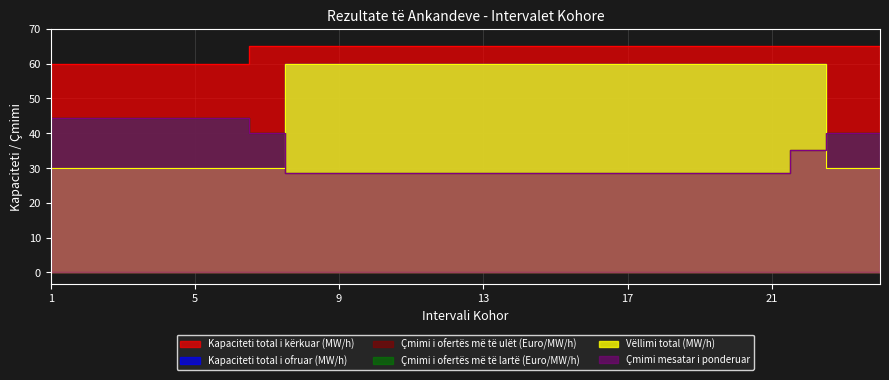

True or false: Çmimi mesatar i ponderuar and Çmimi i ofertës më të ulët (Euro/MW/h) cross at least once.

False